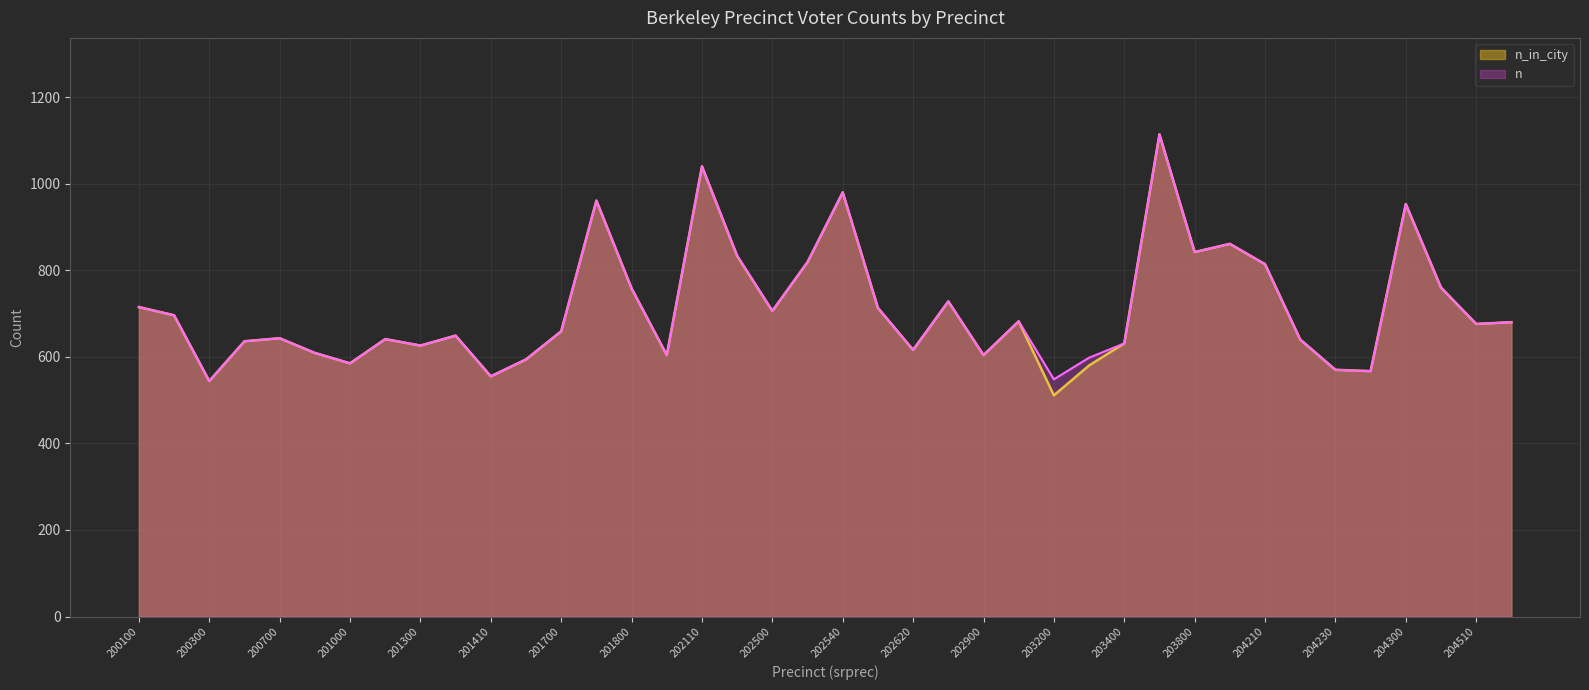

At which category is the sum across all series the highest?

203500